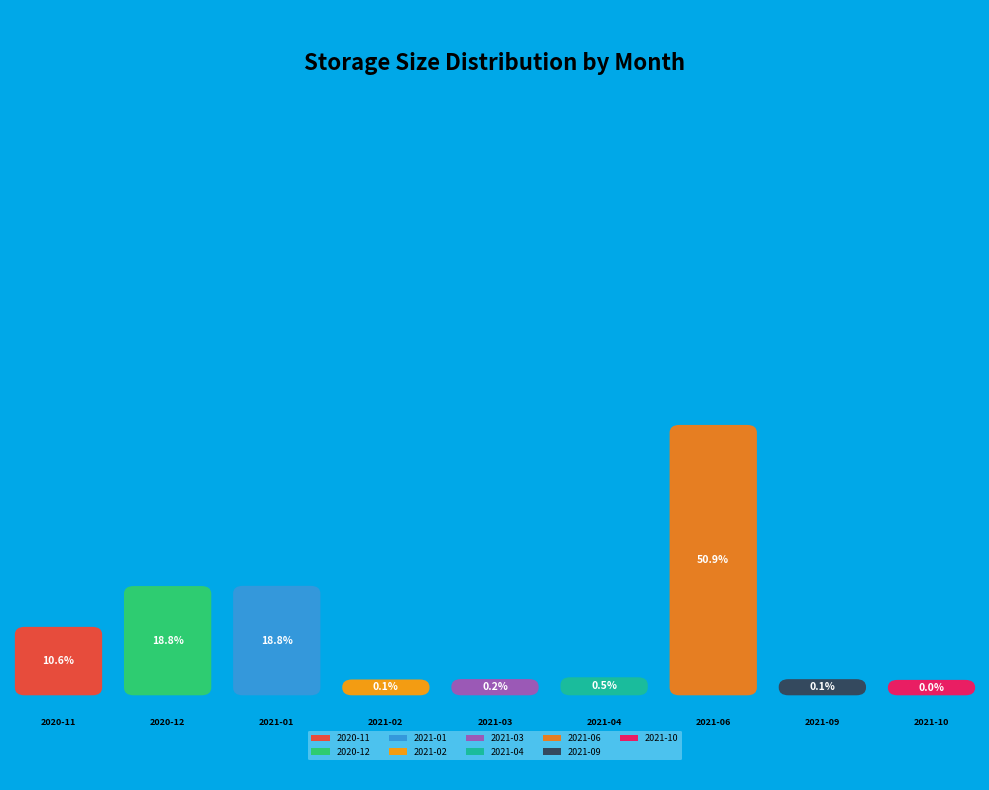

The 2021-06 slice represents 65% of the pie. True or false?

False